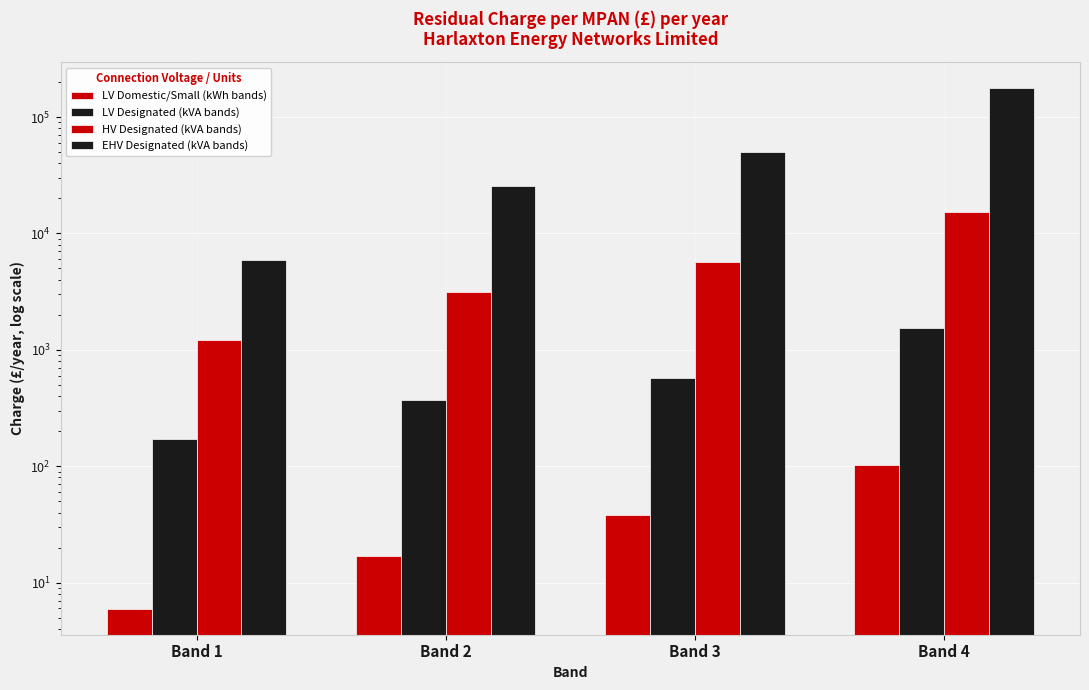

What is the sum of the HV Designated (kVA bands) values at Band 4 and Band 2?

18502.9